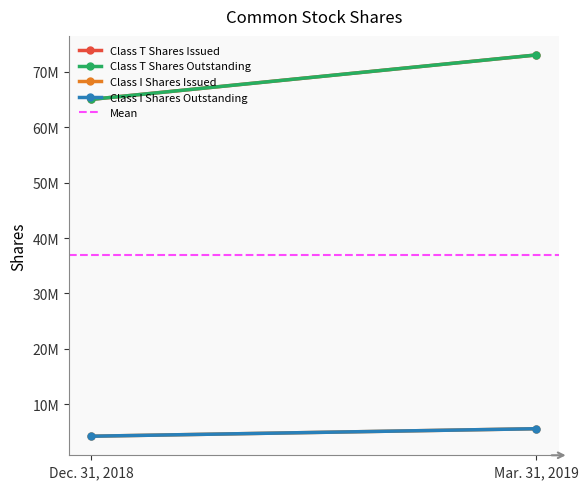

Which series has the largest range (max minus min)?

Class T Shares Issued